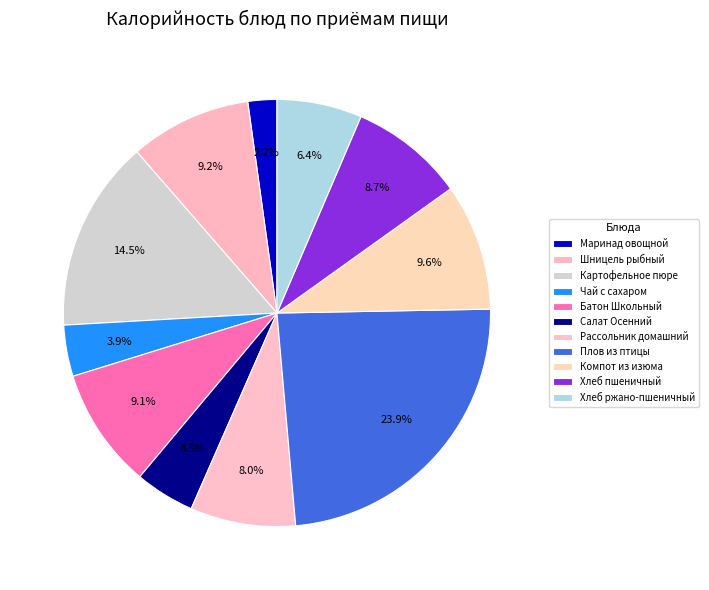

Do Маринад овощной and Плов из птицы together represent more than half of the pie?

No